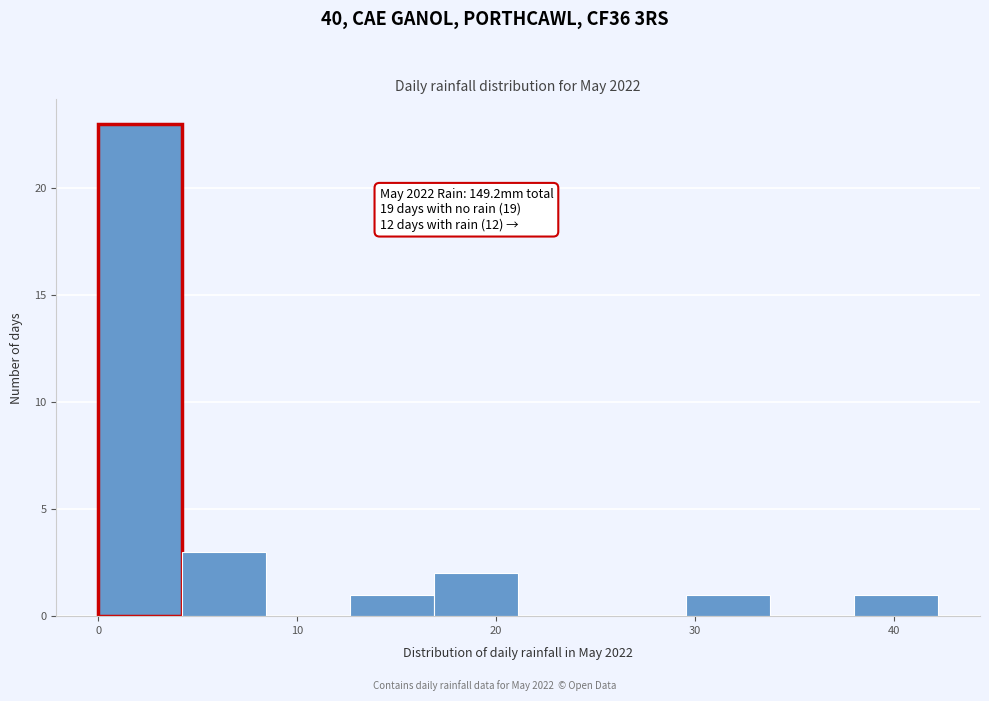

Which range on the x-axis has the tallest bar?

0 to 4